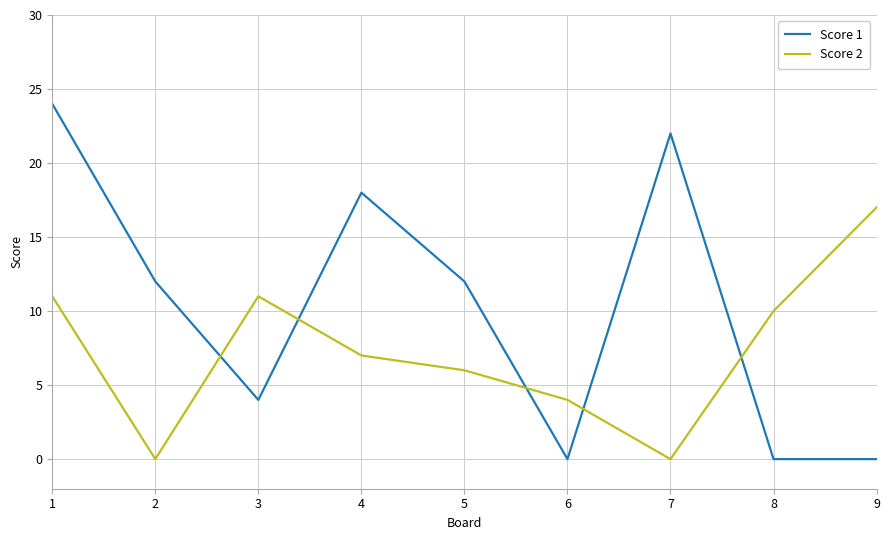

The value of Score 2 at 5 is 2. True or false?

False